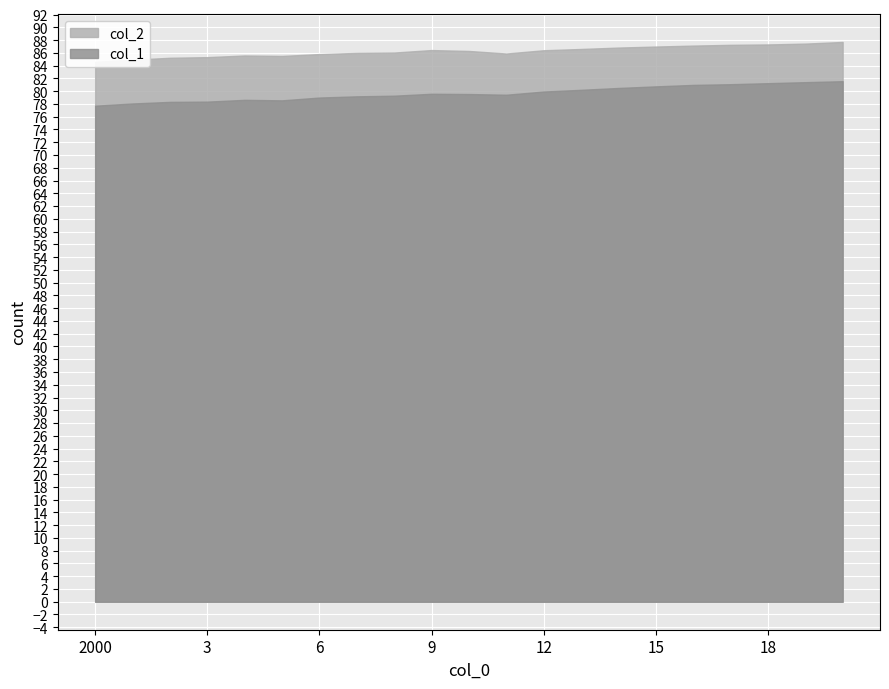

How many values in the col_2 series exceed 86?

12